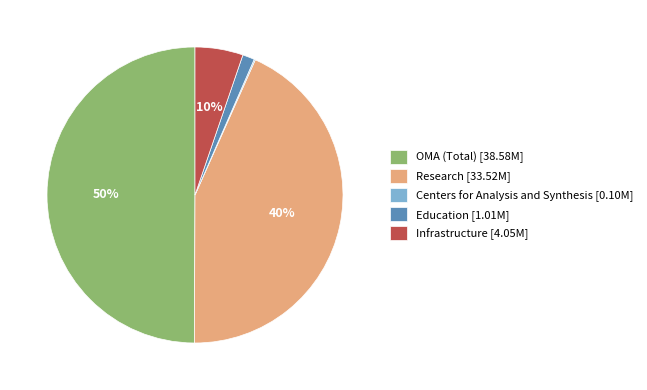

Combined, do Infrastructure and Research account for over 50%?

No